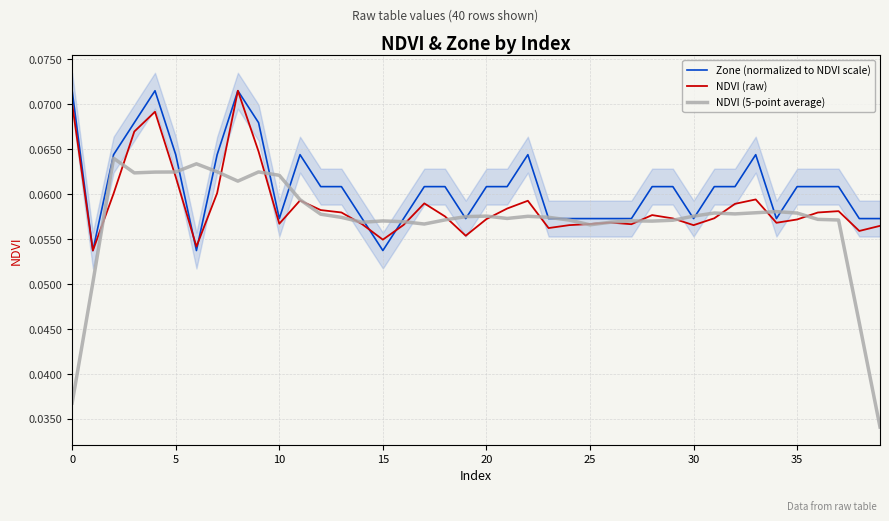

What is the sum of all NDVI (5-point average) values?

2.3